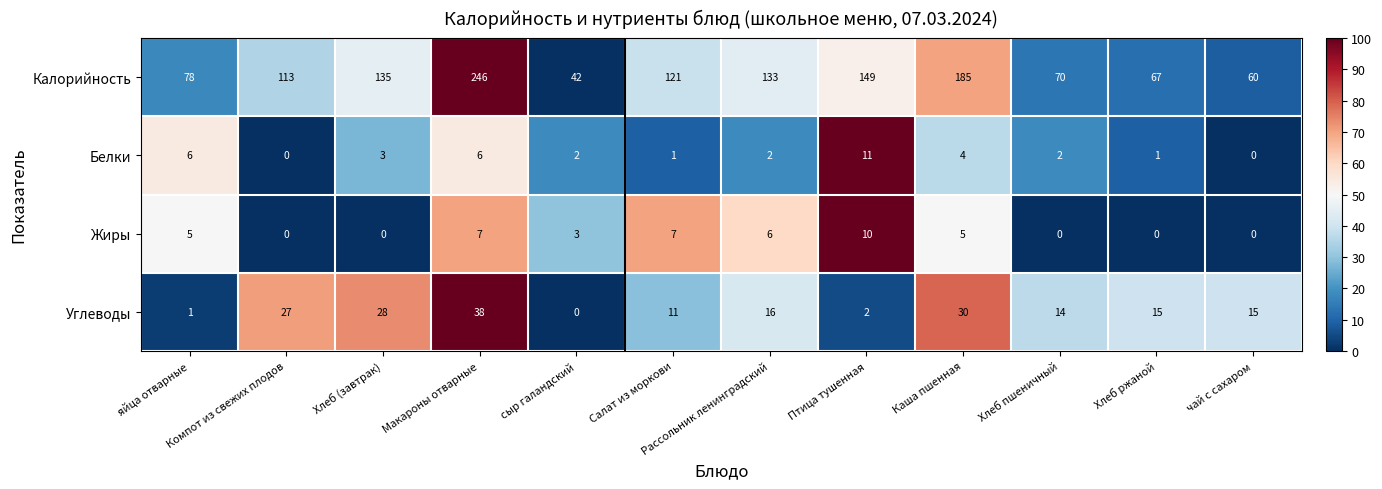

Rank the series at Макароны отварные from lowest to highest value.

Белки, Жиры, Углеводы, Калорийность